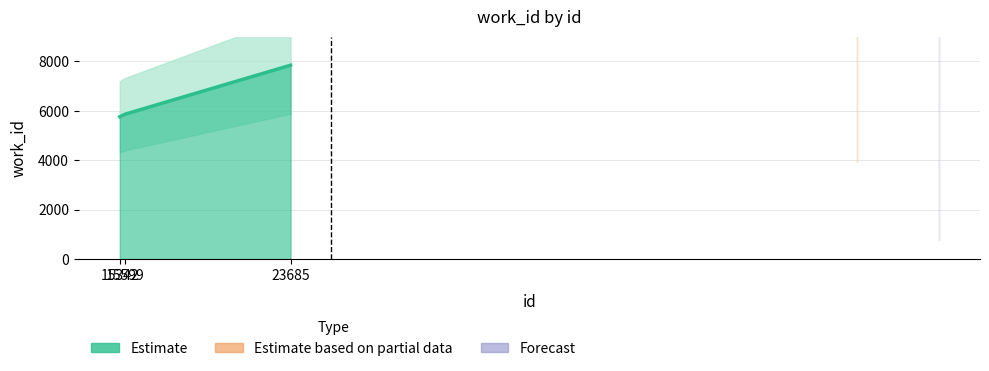

Rank the categories by value from lowest to highest.

15342, 15599, 23685